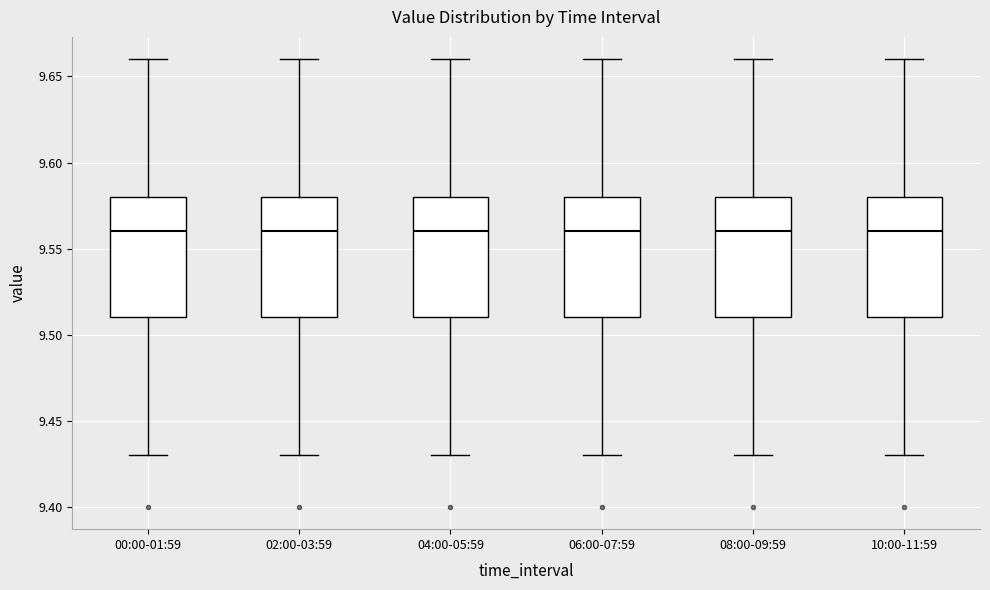

Reading left to right, read every box against the y-axis: the position of its median line, the range the box covers, and the ends of its whiskers. The values are not printed on the chart, so give them approximately, as read against the axis.

00:00-01:59: median 9.56, box 9.51 to 9.58, whiskers 9.43 to 9.66
02:00-03:59: median 9.56, box 9.51 to 9.58, whiskers 9.43 to 9.66
04:00-05:59: median 9.56, box 9.51 to 9.58, whiskers 9.43 to 9.66
06:00-07:59: median 9.56, box 9.51 to 9.58, whiskers 9.43 to 9.66
08:00-09:59: median 9.56, box 9.51 to 9.58, whiskers 9.43 to 9.66
10:00-11:59: median 9.56, box 9.51 to 9.58, whiskers 9.43 to 9.66